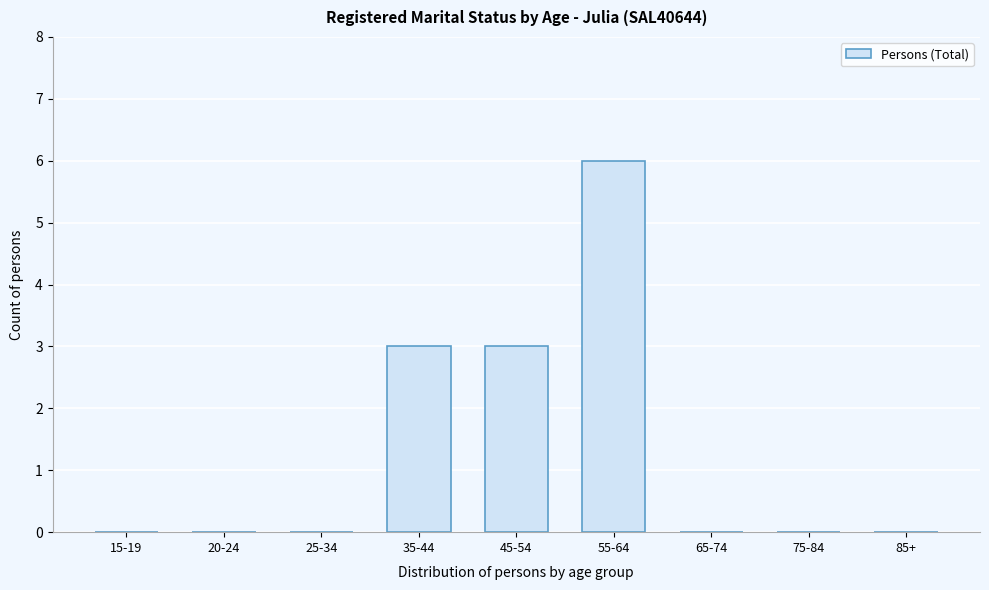

Reading left to right, list all the values displayed in this chart.

15-19=0	20-24=0	25-34=0	35-44=3	45-54=3	55-64=6	65-74=0	75-84=0	85+=0